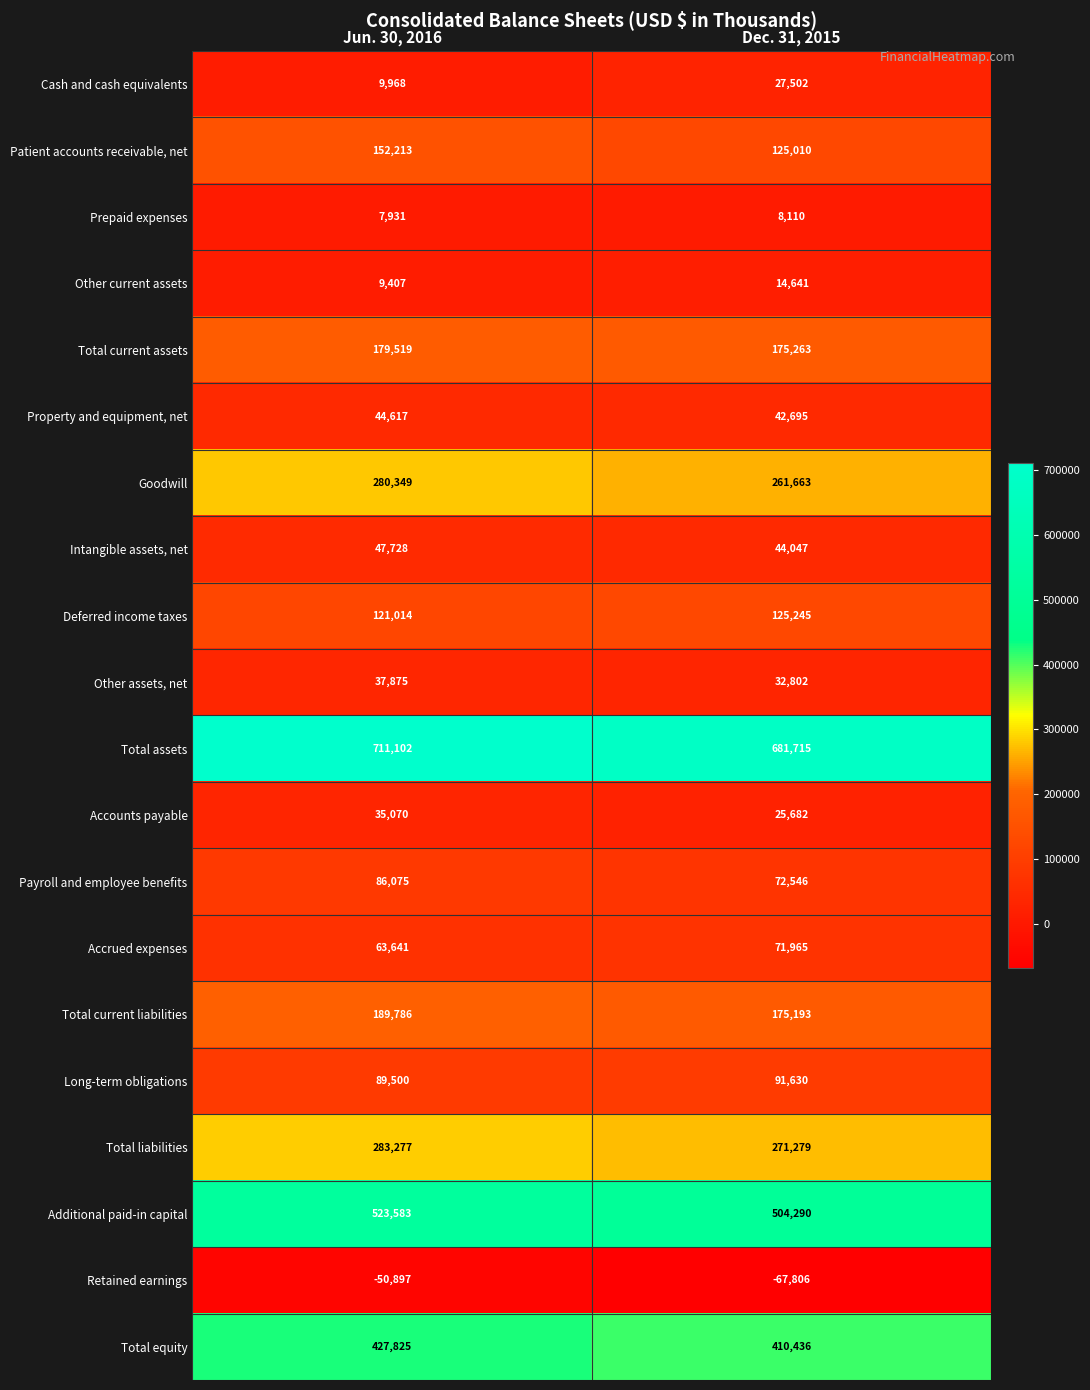

List the labels in order of Total liabilities value, smallest first.

Dec. 31, 2015, Jun. 30, 2016